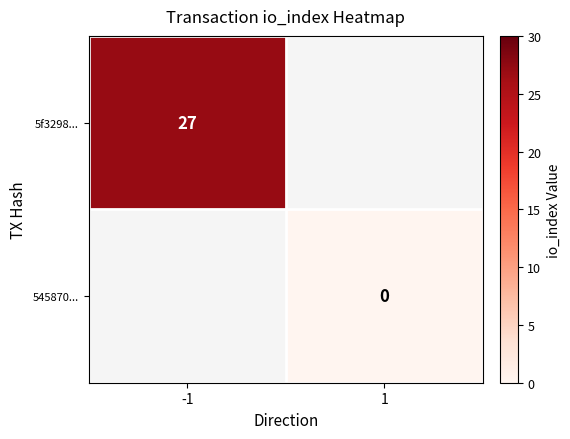

The value of 5f3298... at -1 is 27. True or false?

True